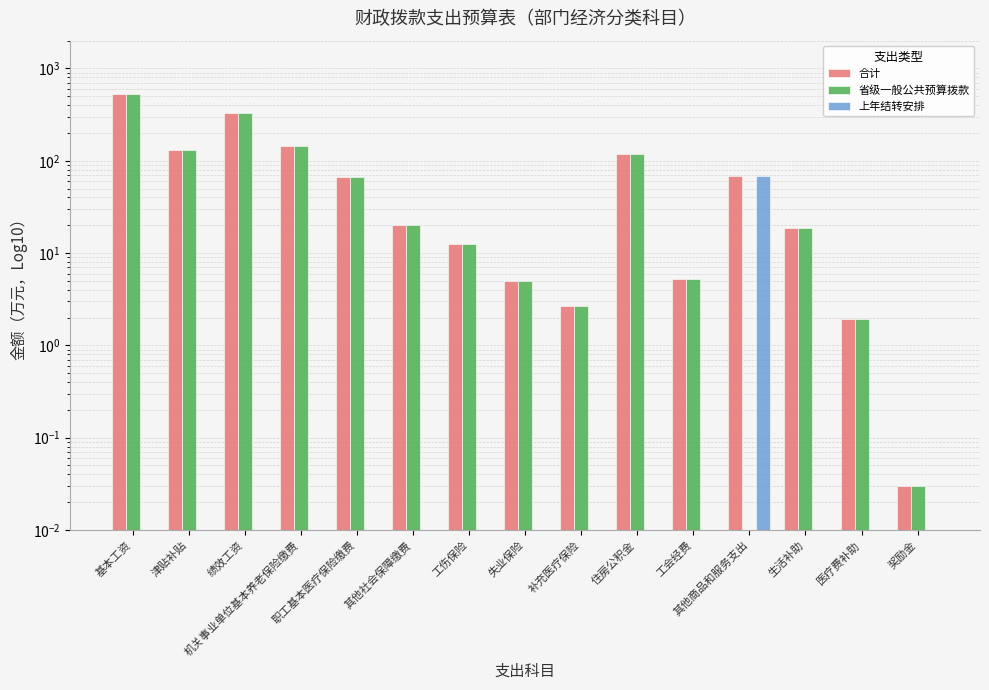

How many categories are shown in the chart?

15